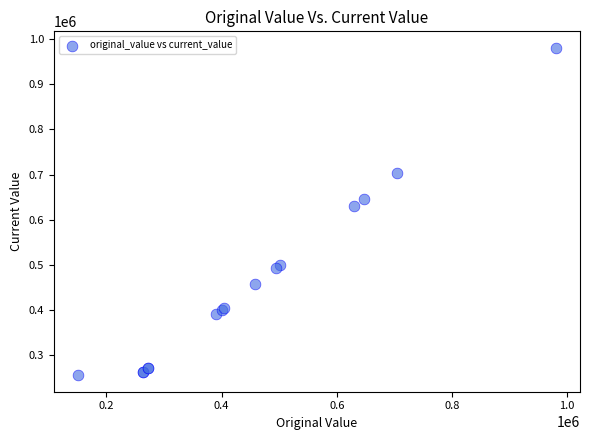

What Y value in the scatter plot is closest to 618436?

629737.2